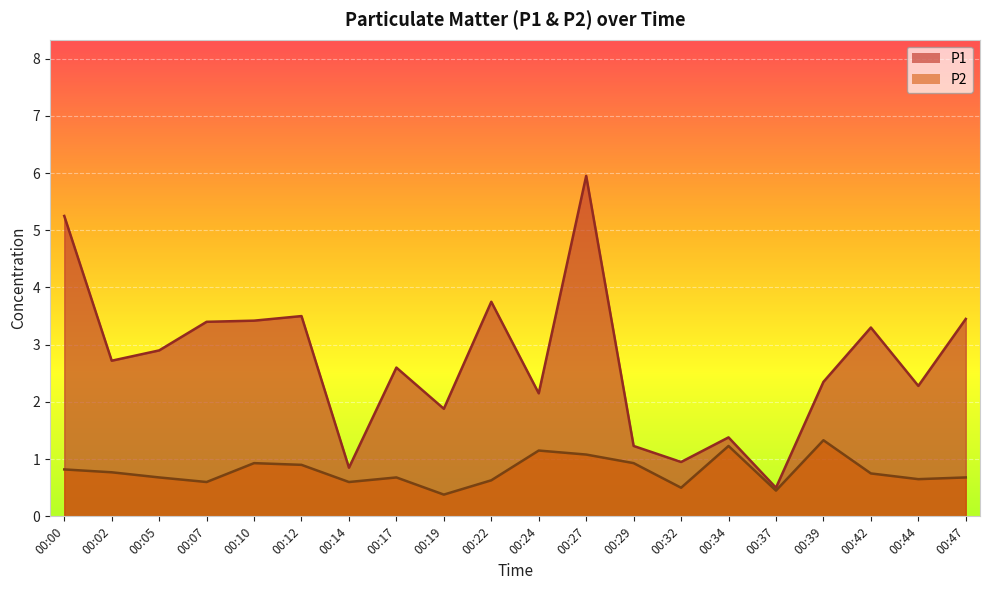

What is the greatest value displayed?

6.0